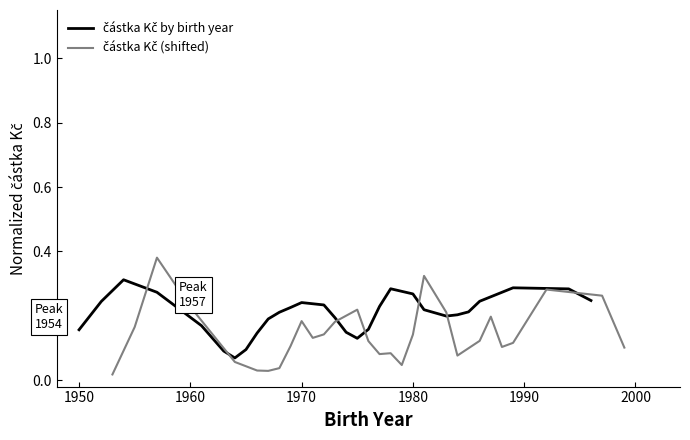

How many categories are shown in the chart?

29